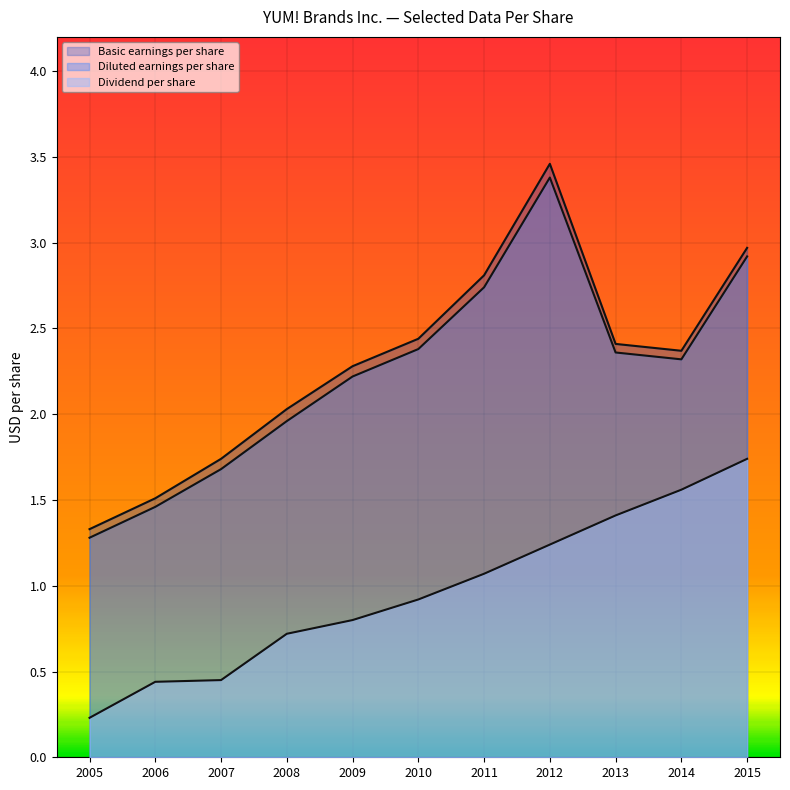

Reading right to left, what are all the values shown in this chart?

Basic earnings per share: 2015=3.0	2014=2.4	2013=2.4	2012=3.5	2011=2.8	2010=2.4	2009=2.3	2008=2.0	2007=1.7	2006=1.5	2005=1.3
Diluted earnings per share: 2015=2.9	2014=2.3	2013=2.4	2012=3.4	2011=2.7	2010=2.4	2009=2.2	2008=2.0	2007=1.7	2006=1.5	2005=1.3
Dividend per share: 2015=1.7	2014=1.6	2013=1.4	2012=1.2	2011=1.1	2010=0.9	2009=0.8	2008=0.7	2007=0.5	2006=0.4	2005=0.2